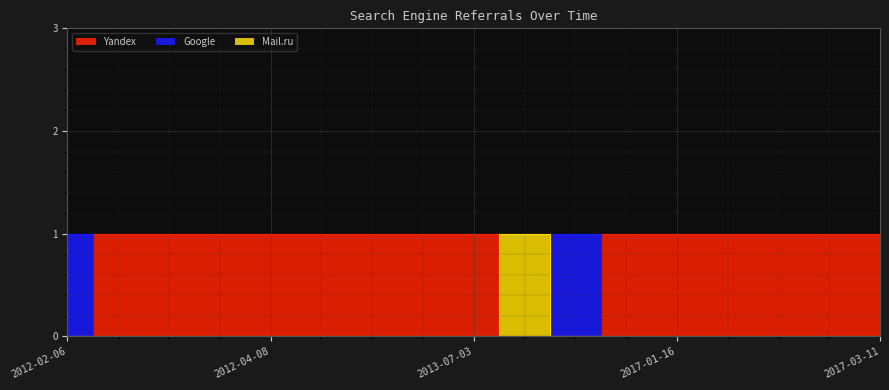

At which category is the sum across all series the highest?

2012-02-06